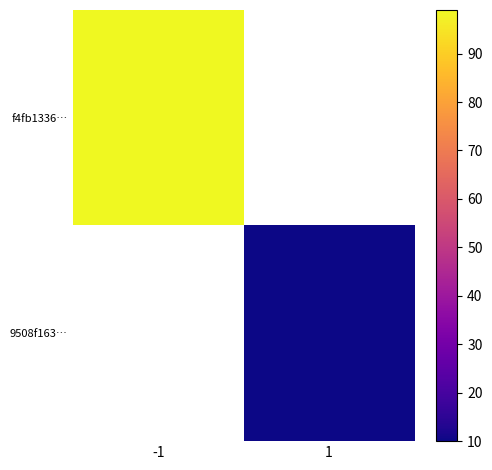

Which category has the highest value in the f4fb1336… series?

-1